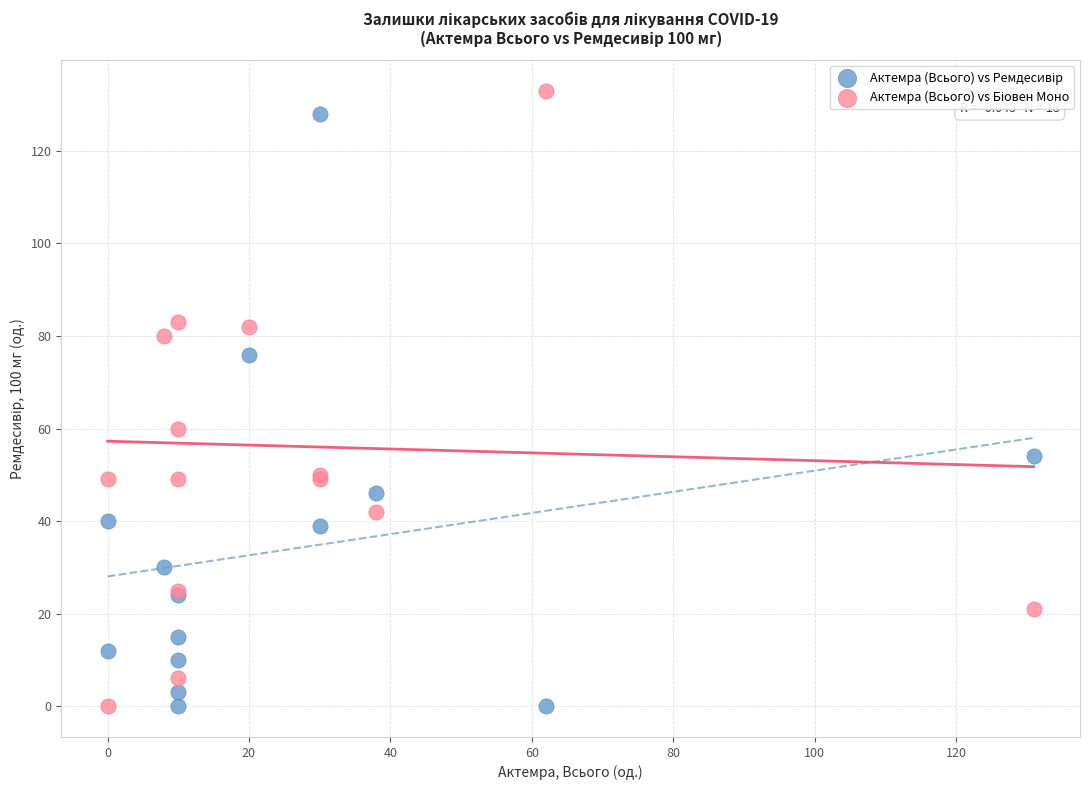

Across all series, what Y value is closest to 66?

60